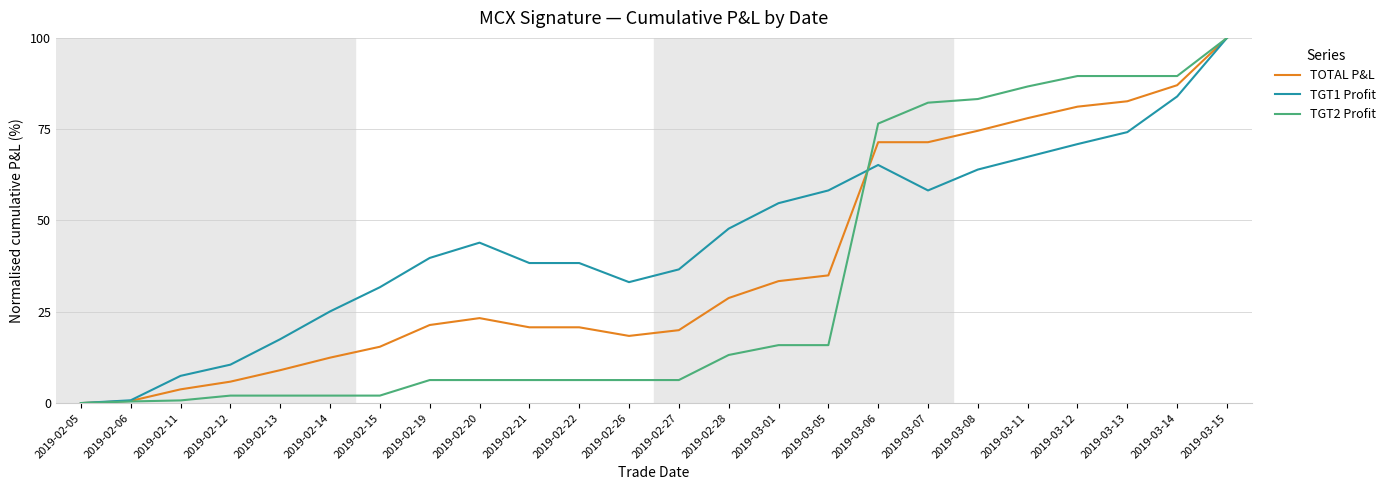

List the series in order of their overall mean, lowest first.

TGT2 Profit, TOTAL P&L, TGT1 Profit